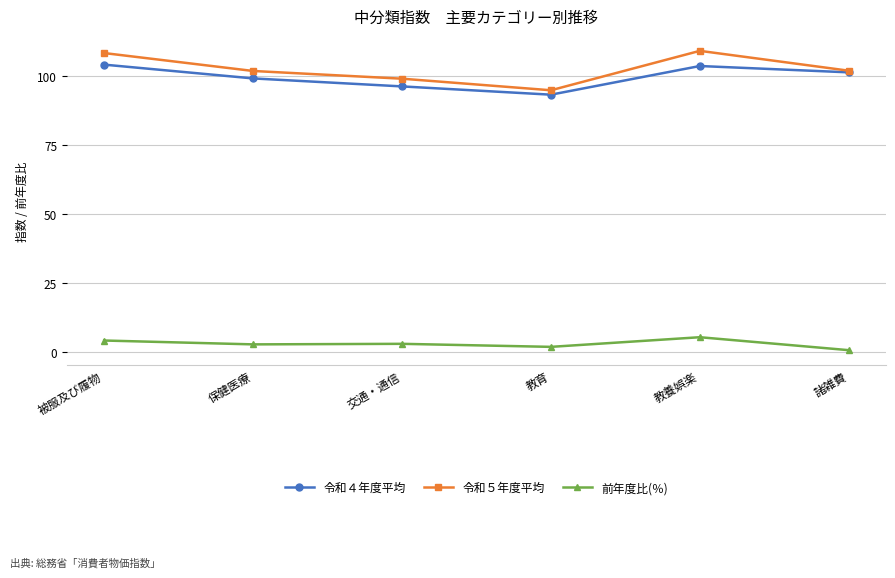

What is the label of the 4th point from the left?

教育